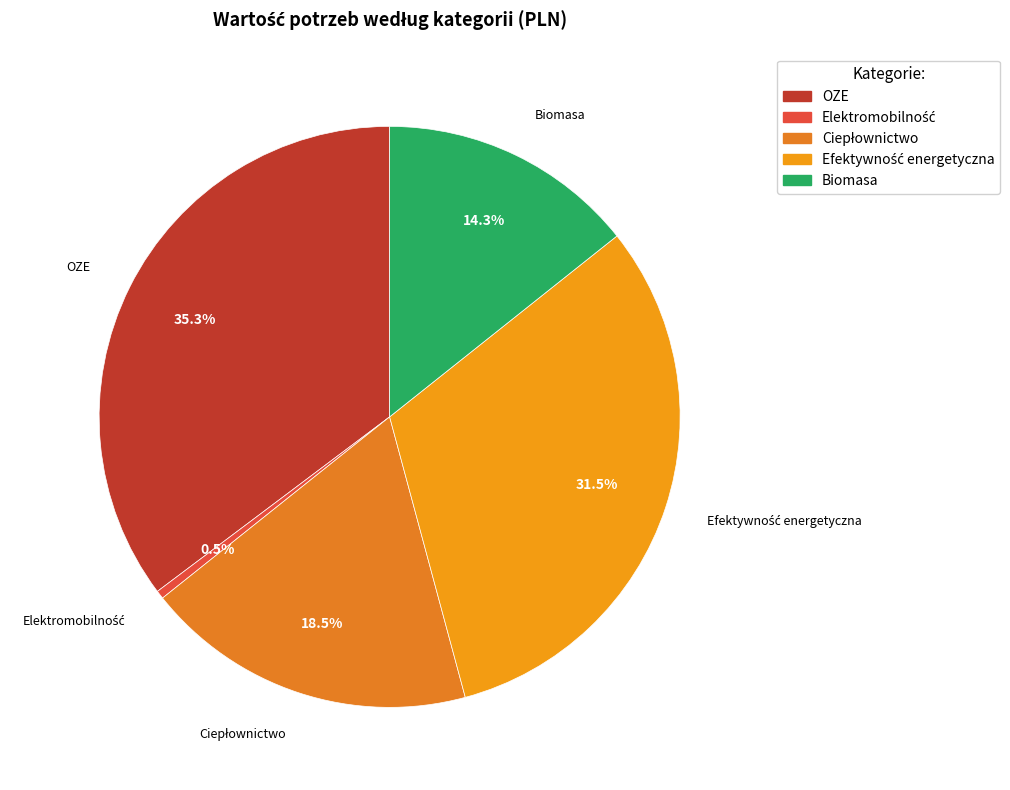

Is there any slice that represents more than half of the pie?

No